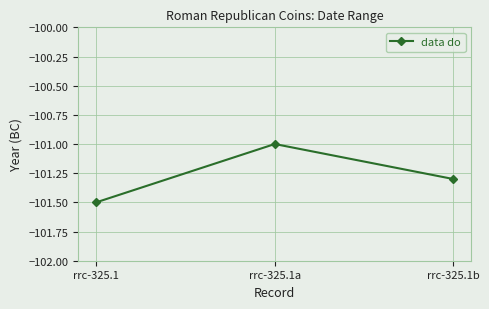

Count the values in the range -101 to -100.

1